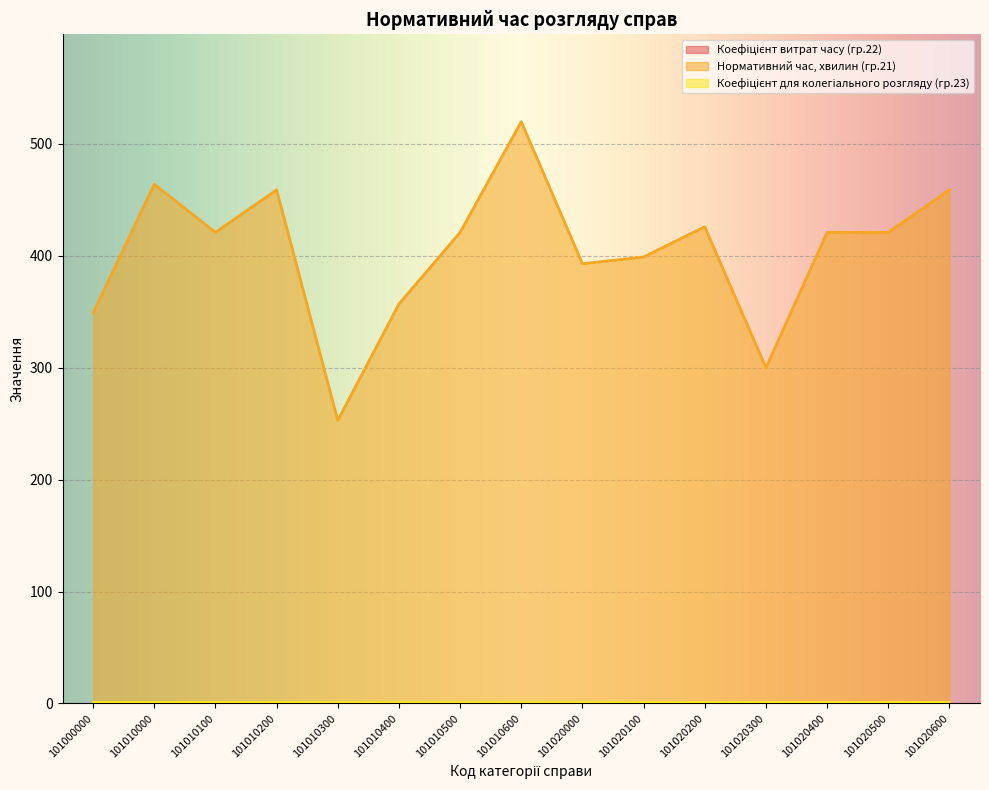

True or false: Нормативний час, хвилин (гр.21) has more than 1 interior local peaks.

True